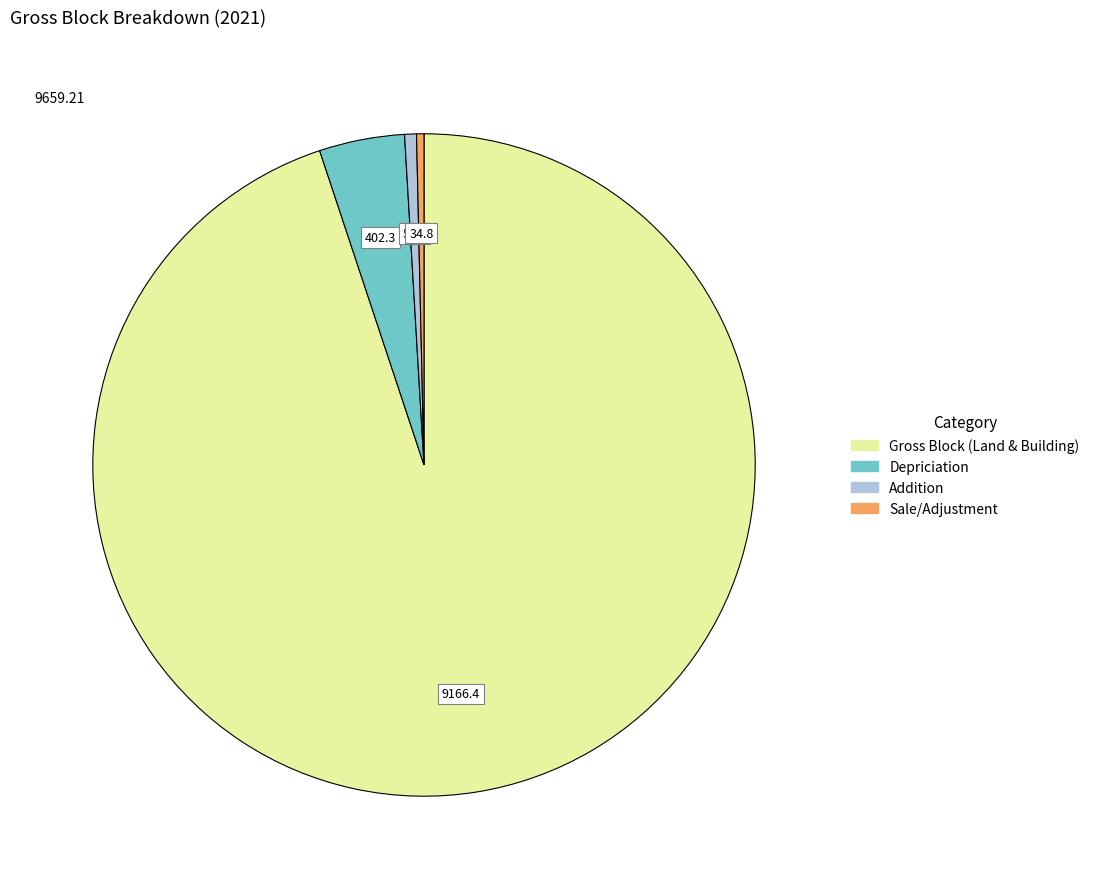

Between Sale/Adjustment and Depriciation, which is larger?

Depriciation